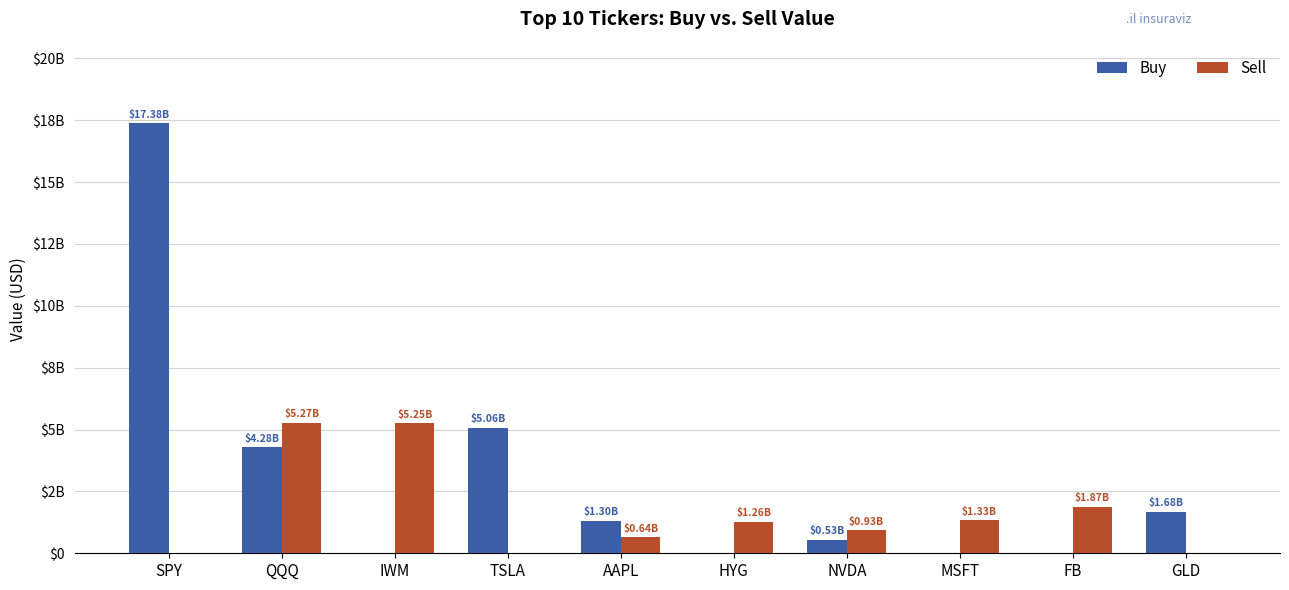

The value of Sell at MSFT is 1845785133. True or false?

False